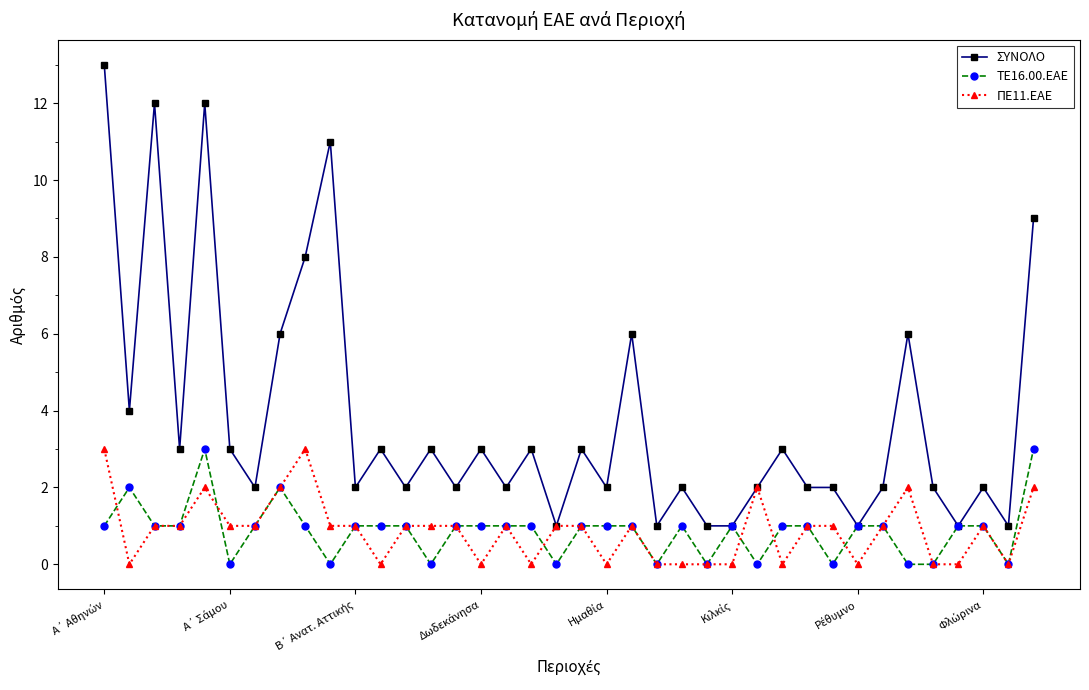

True or false: ΣΥΝΟΛΟ has more than 2 points higher than both neighbors.

True